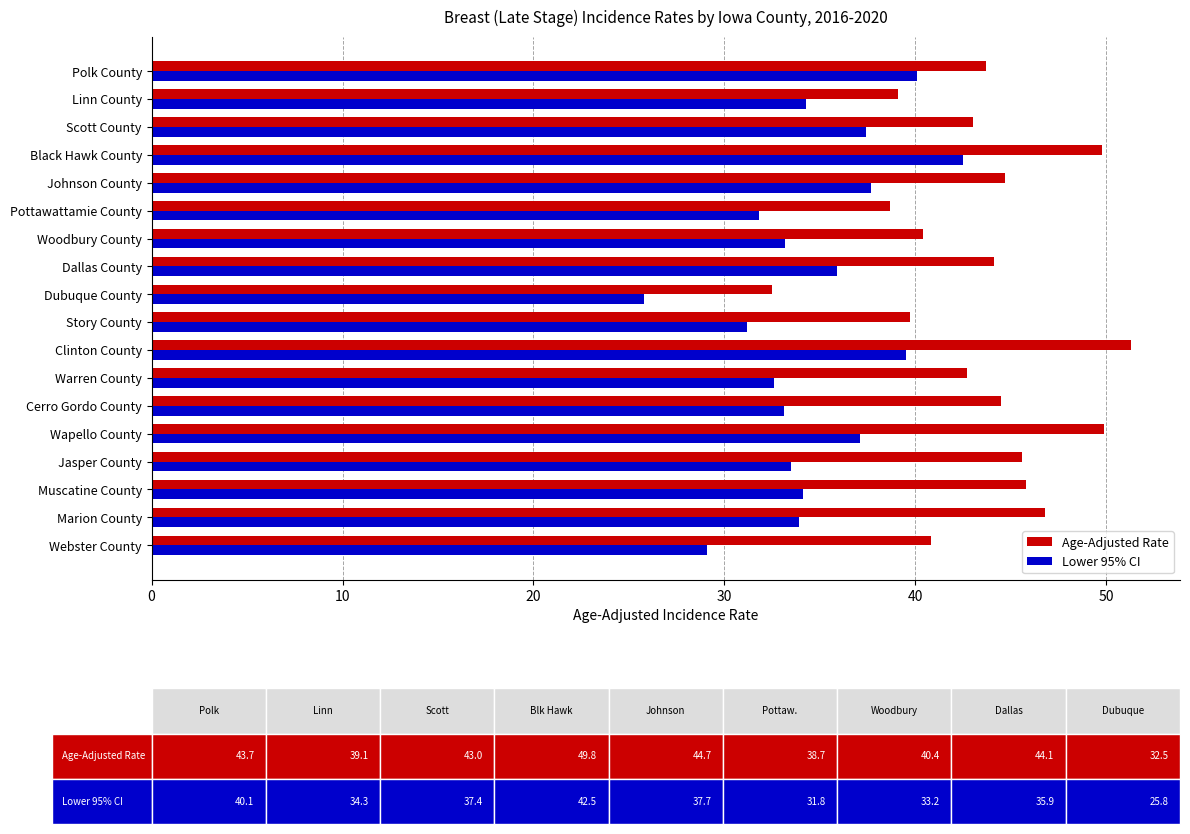

Rank the series by their maximum value, from lowest to highest.

Lower 95% CI, Age-Adjusted Rate